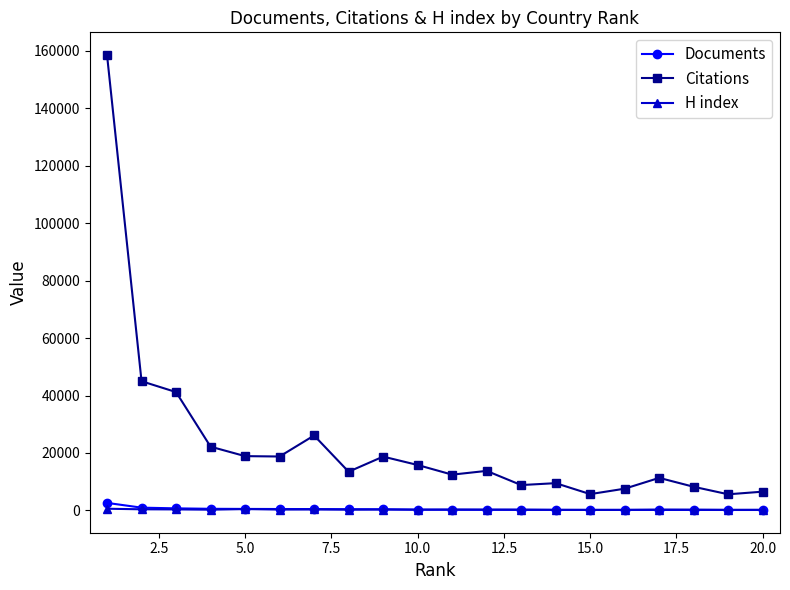

How many lines are shown in the chart?

3